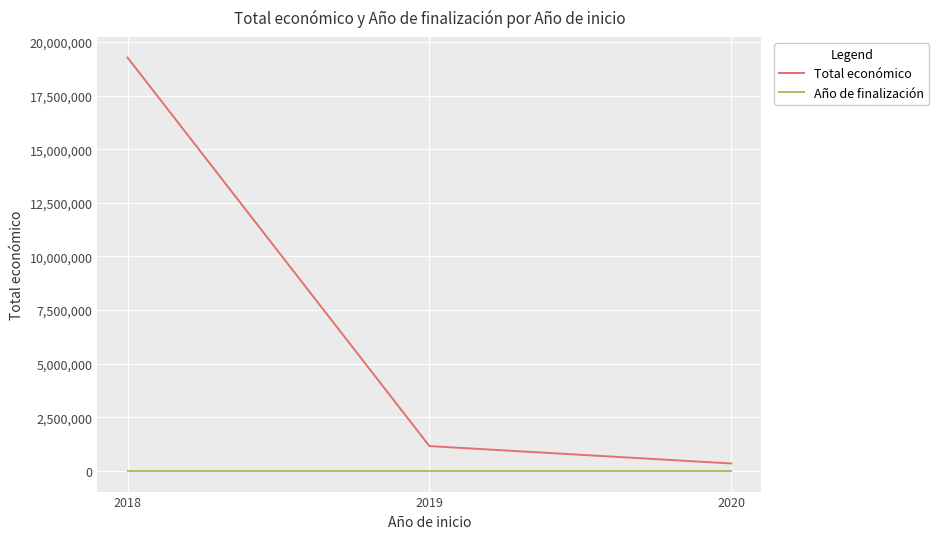

Where is Total económico nearest to the value 9809954?

2019